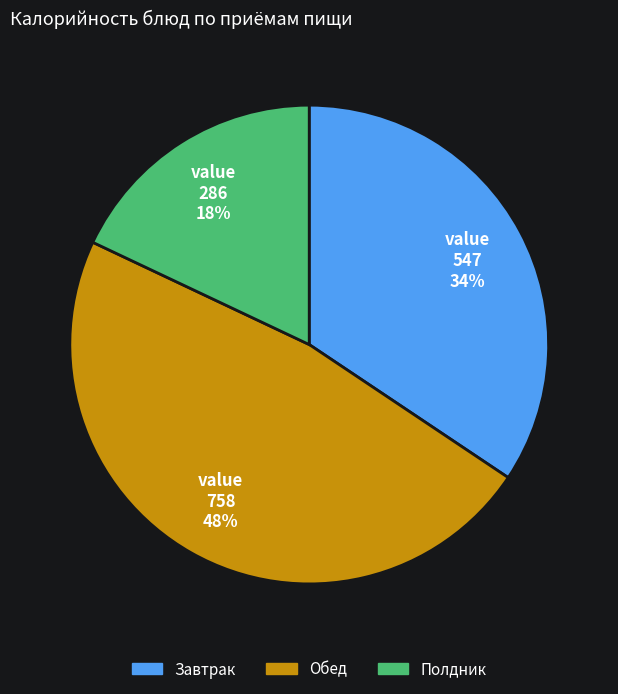

To the nearest percent, what is the difference between the largest and smallest slice percentages?

30%